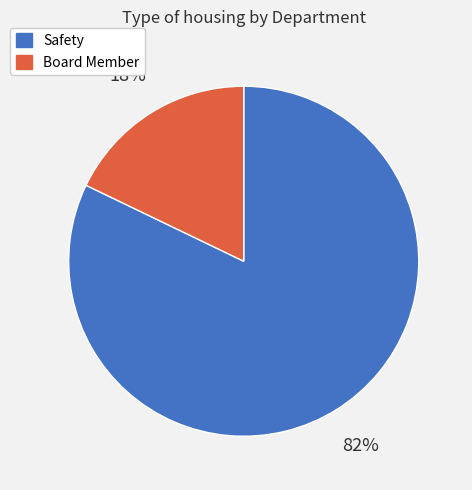

True or false: Board Member accounts for 28% of the total.

False